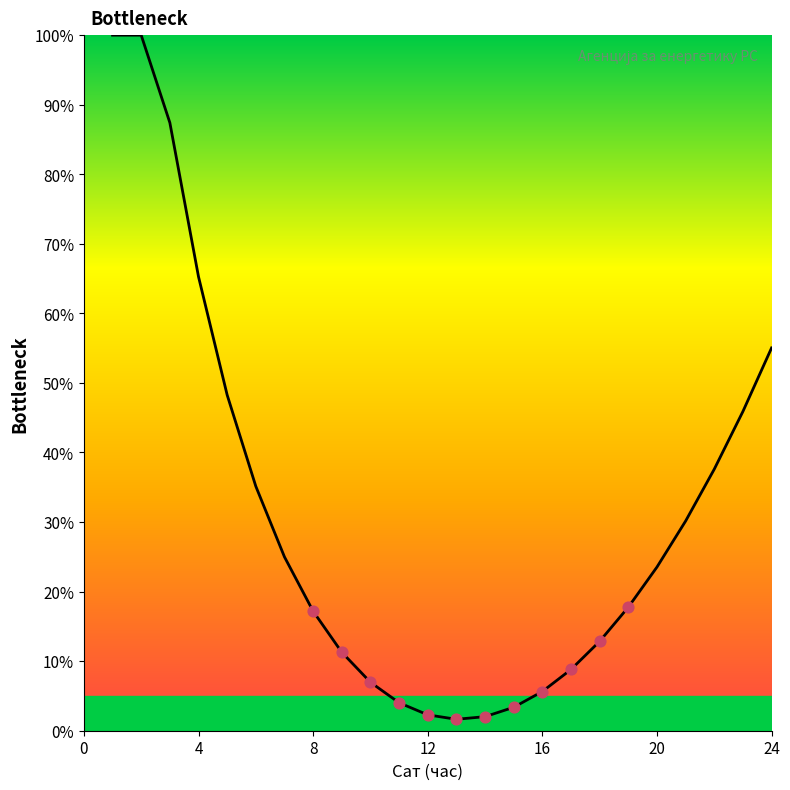

What is the greatest value displayed?

100.0